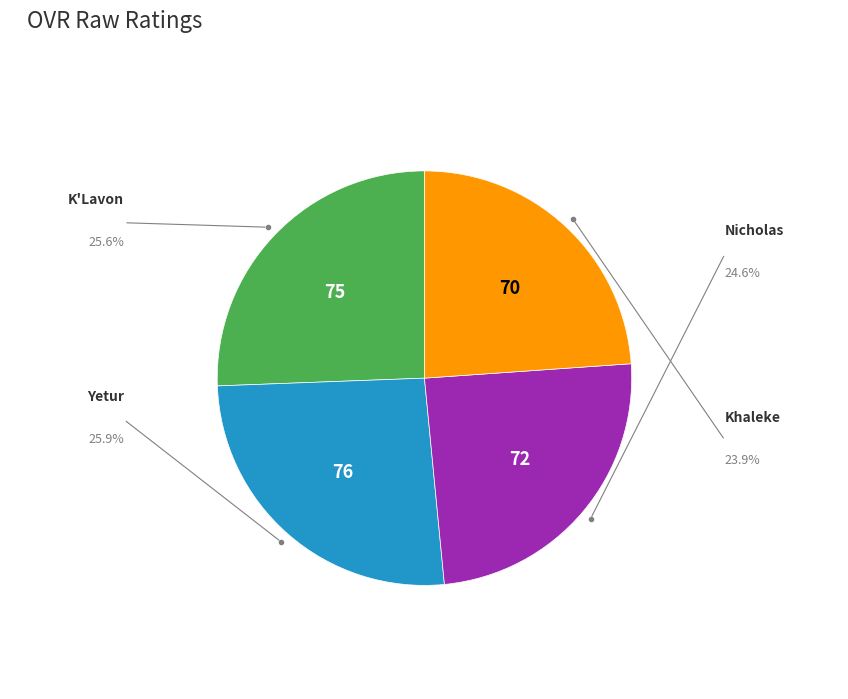

Is there any slice that represents more than half of the pie?

No